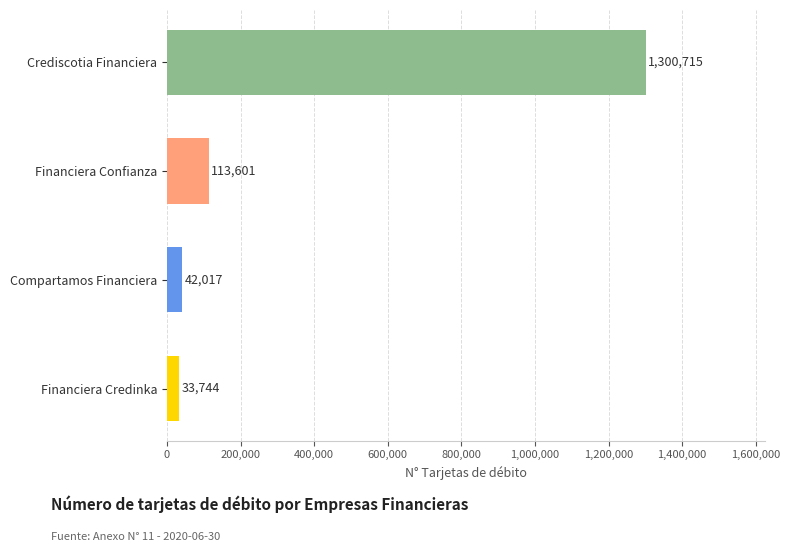

What is the minimum value shown in the chart?

33744